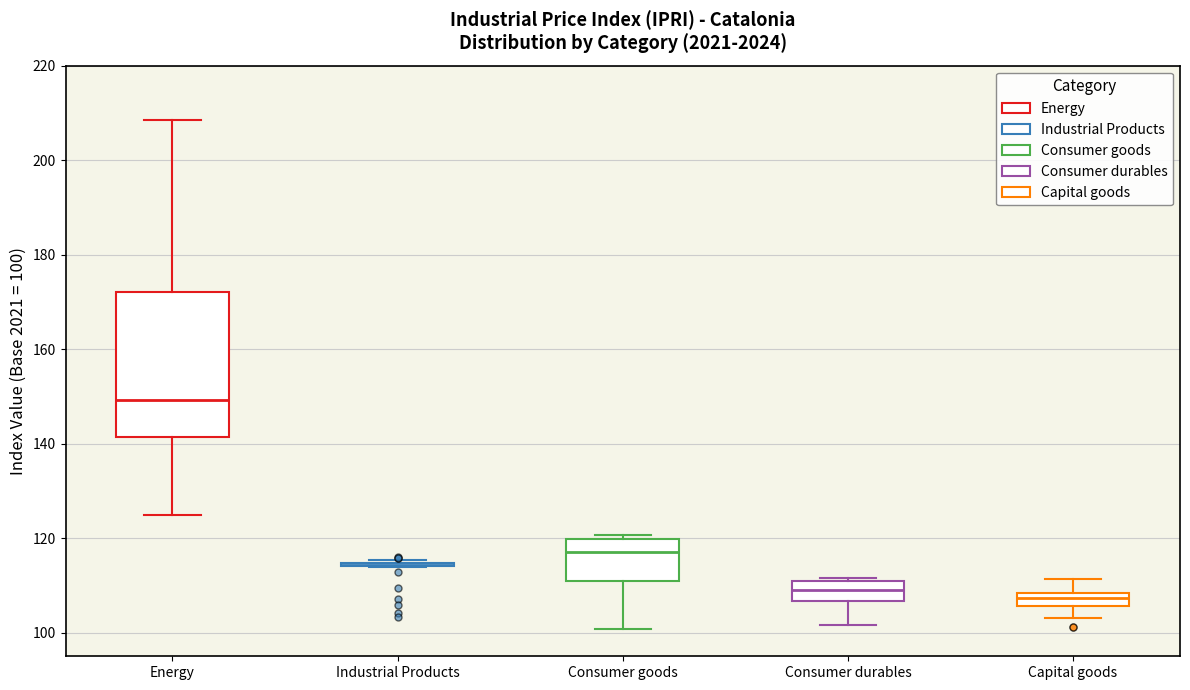

Comparing the boxes themselves (not the whiskers), which one is the tallest?

Energy